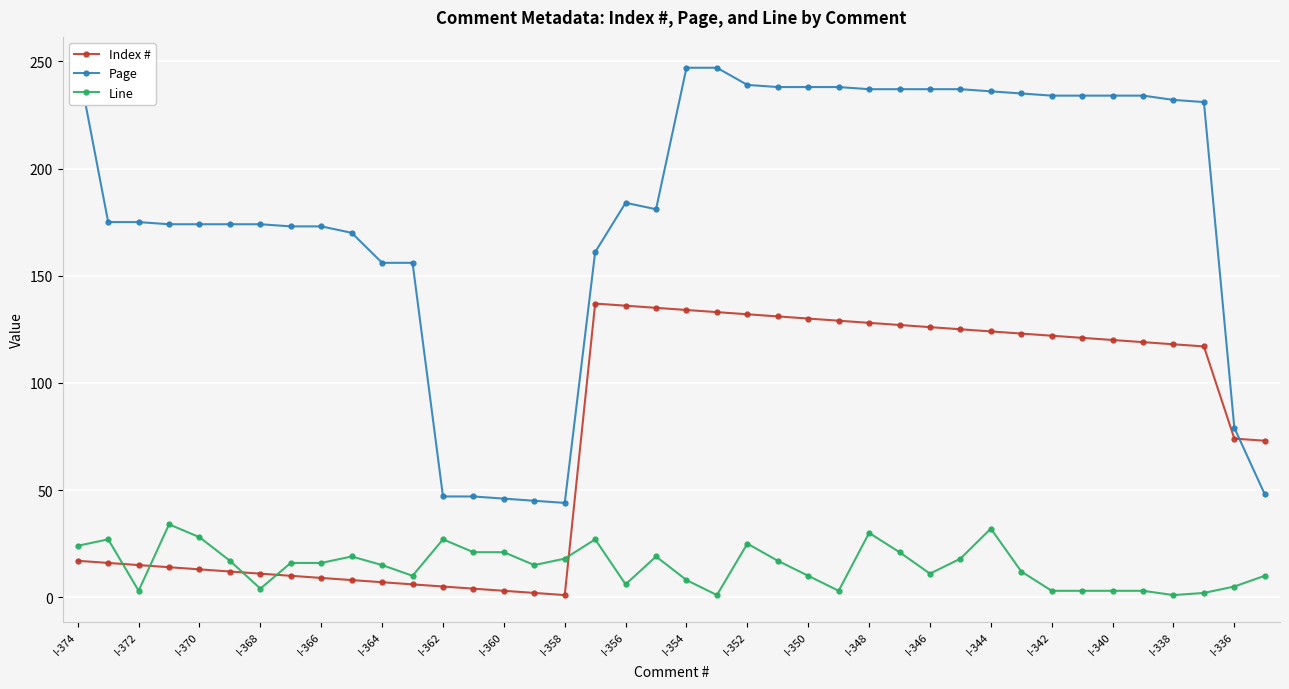

What is the maximum value for Line?

34